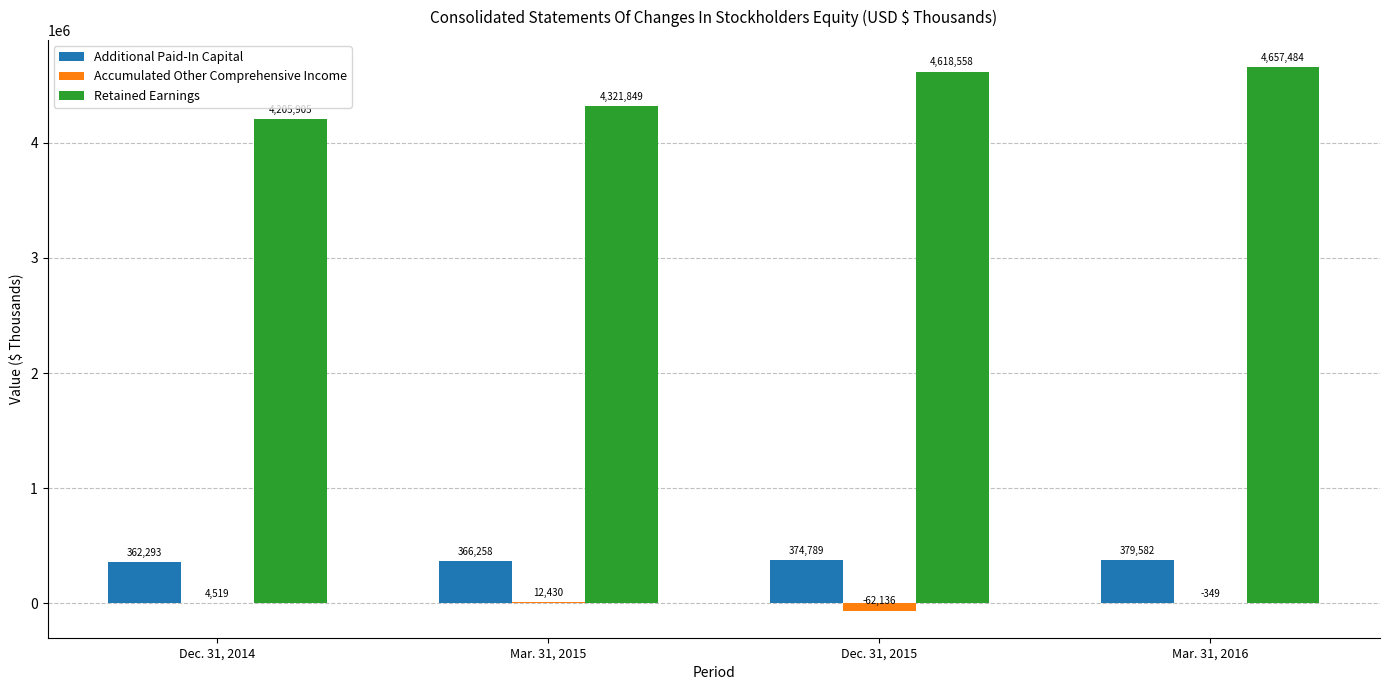

At which label is Retained Earnings closest to 4431694?

Mar. 31, 2015